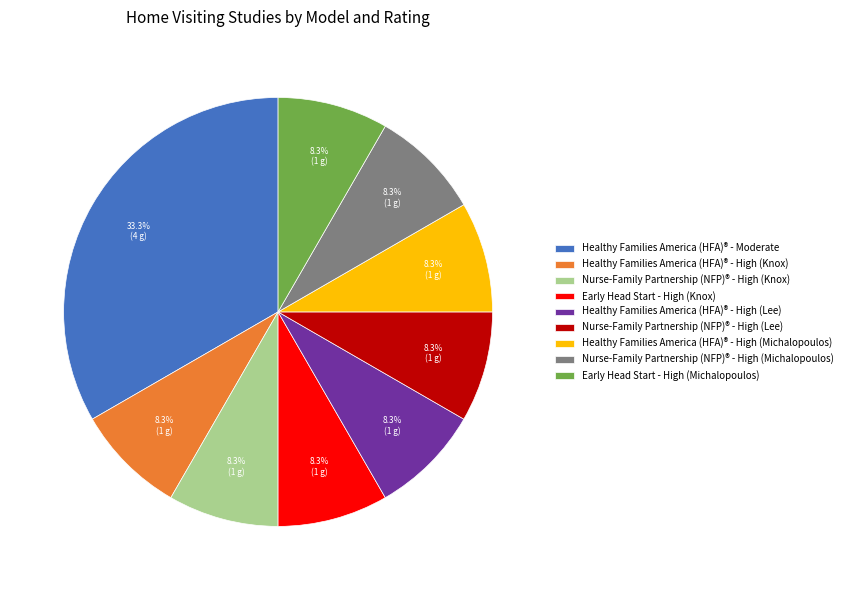

Do Healthy Families America (HFA)® - Moderate and Healthy Families America (HFA)® - High (Lee) together represent more than half of the pie?

No